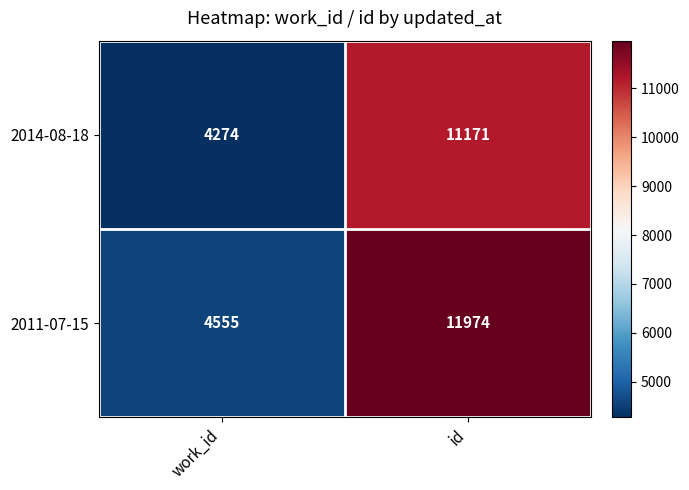

Which series has the widest spread of values?

2011-07-15